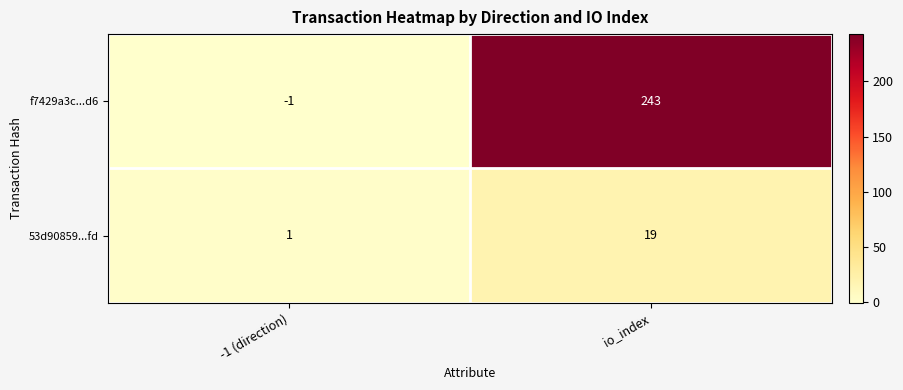

What is the spread (max minus min) of values at io_index?

224